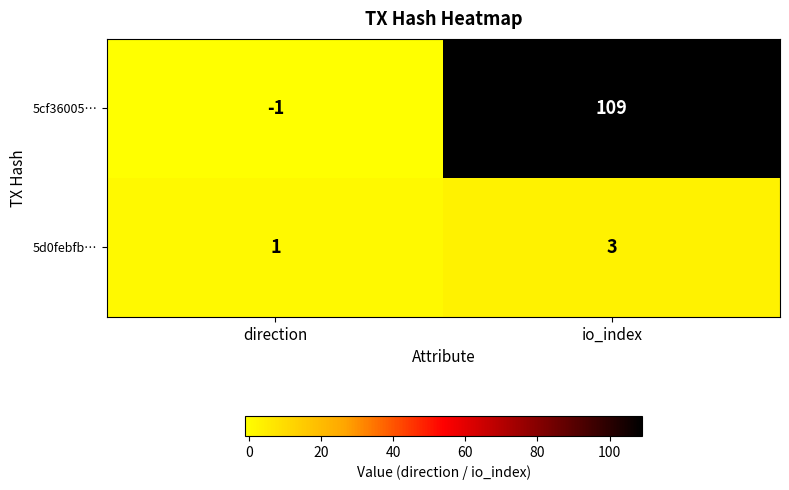

What is the spread (max minus min) of values at io_index?

106